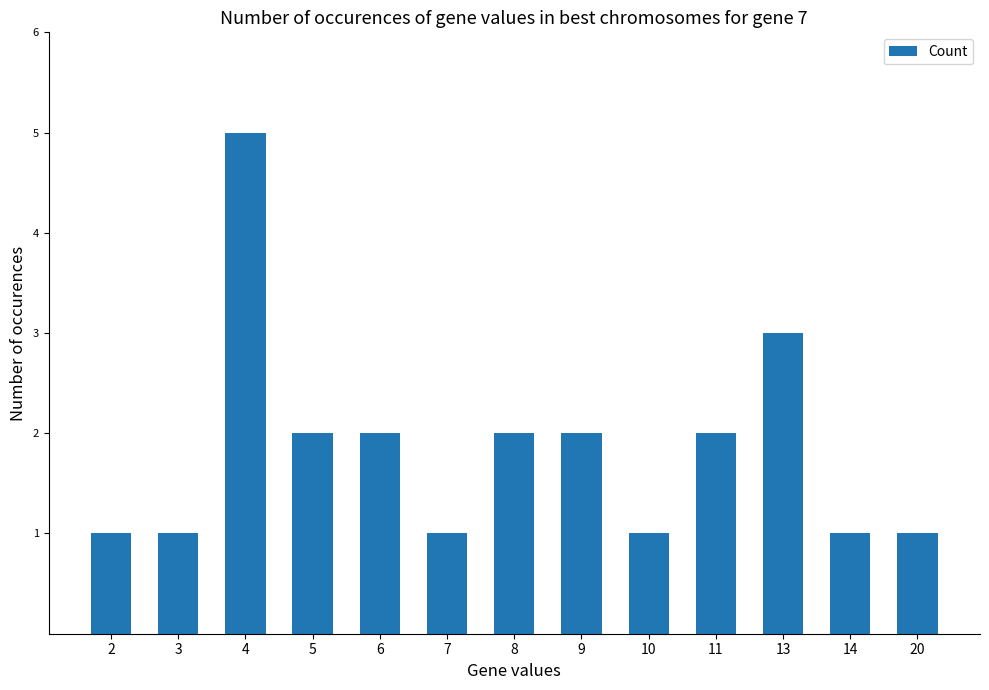

What is the difference between the maximum and minimum values?

4